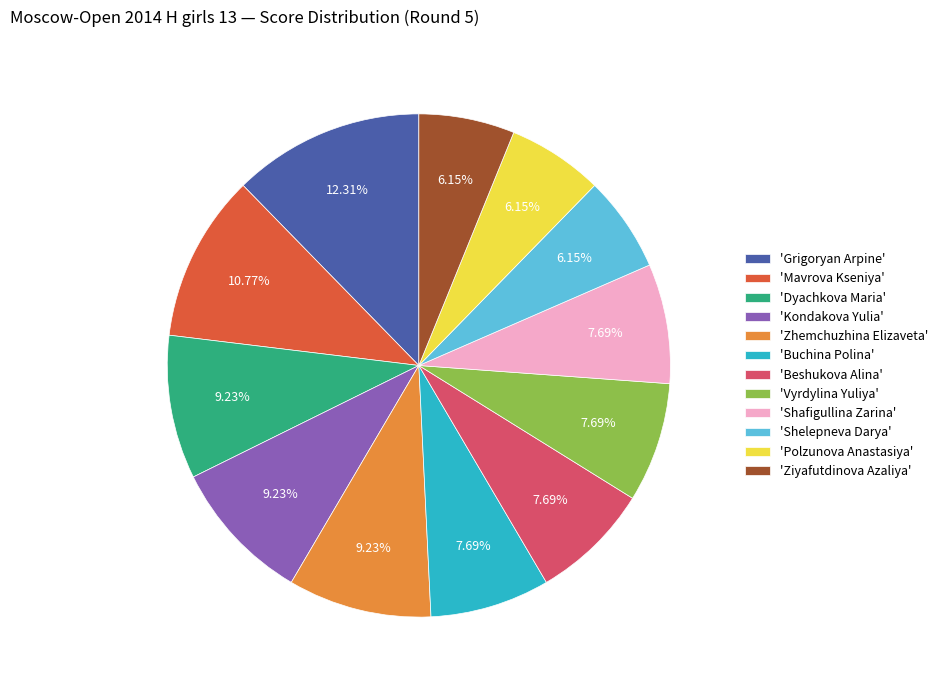

Combined, do 'Dyachkova Maria' and 'Ziyafutdinova Azaliya' account for over 50%?

No